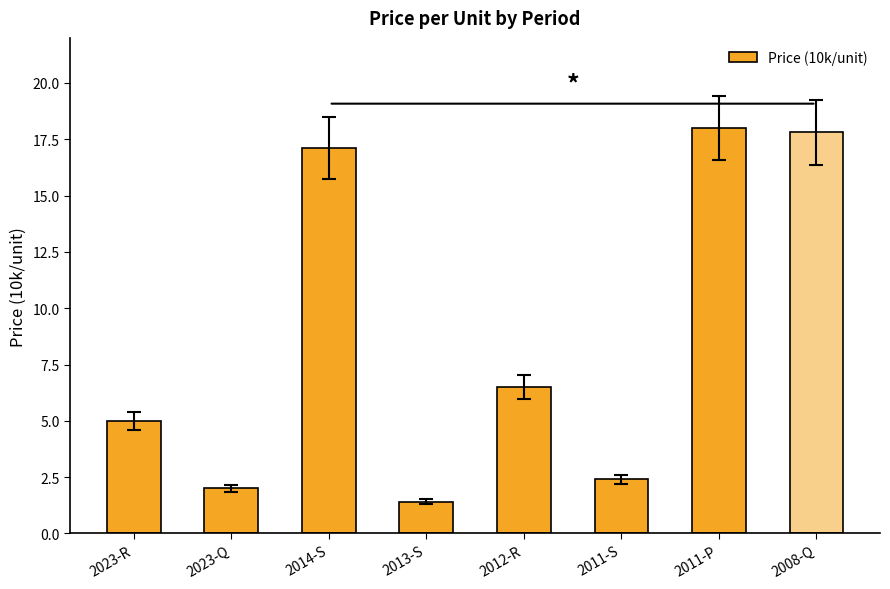

List the labels in order of value, smallest first.

2013-S, 2023-Q, 2011-S, 2023-R, 2012-R, 2014-S, 2008-Q, 2011-P